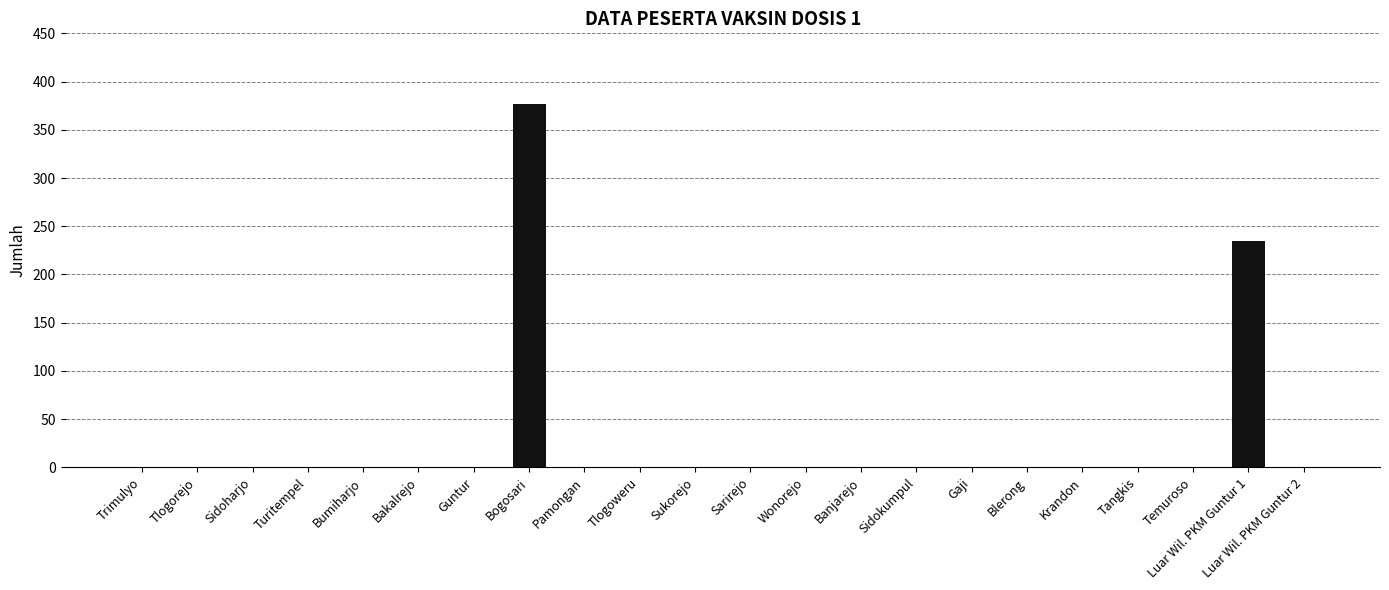

What is the sum of all values?

612